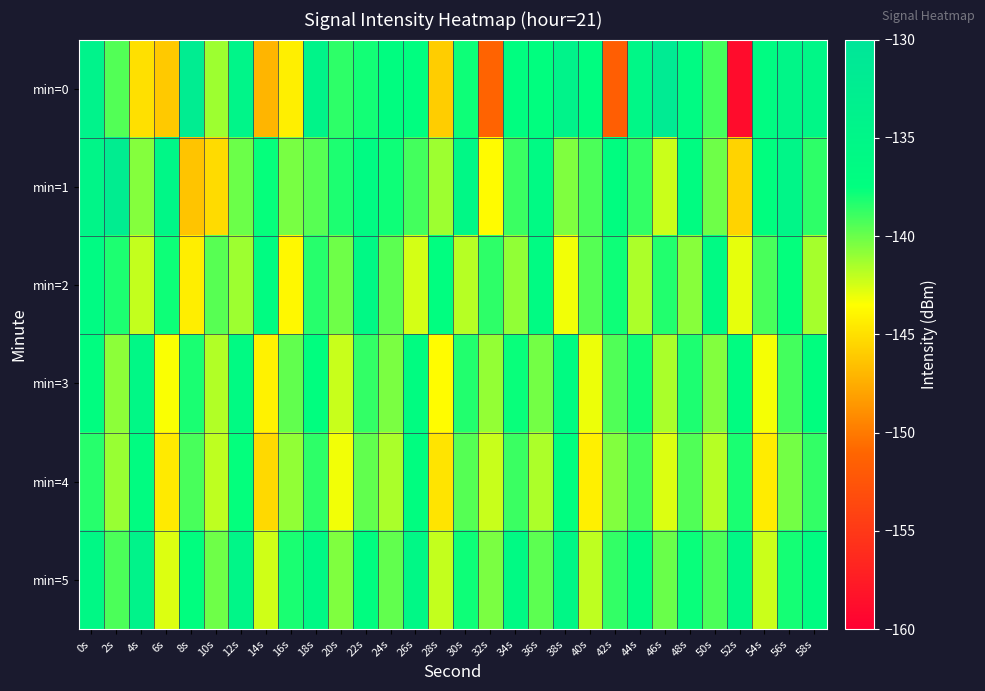

What is the spread (max minus min) of values at 8s?

14.0